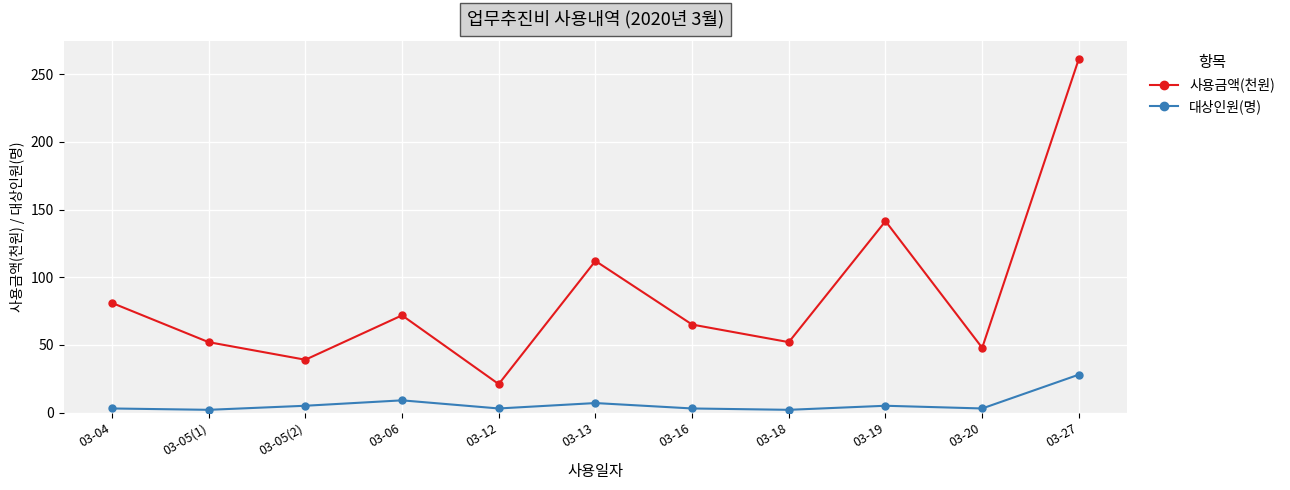

Which series has the widest spread of values?

사용금액(천원)